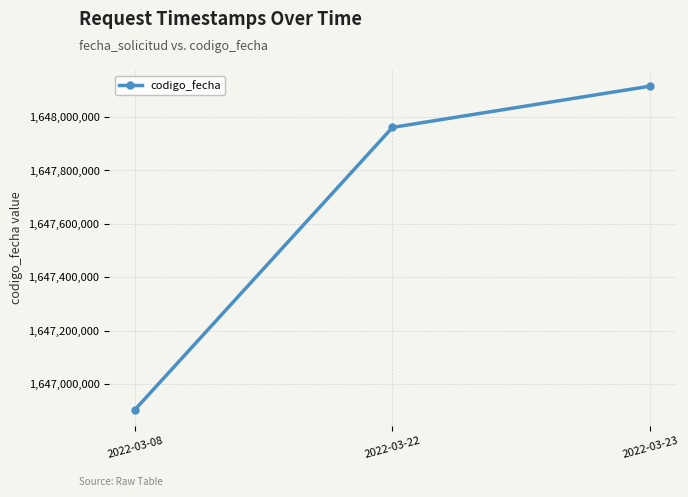

List the labels in order of value, smallest first.

2022-03-08, 2022-03-22, 2022-03-23